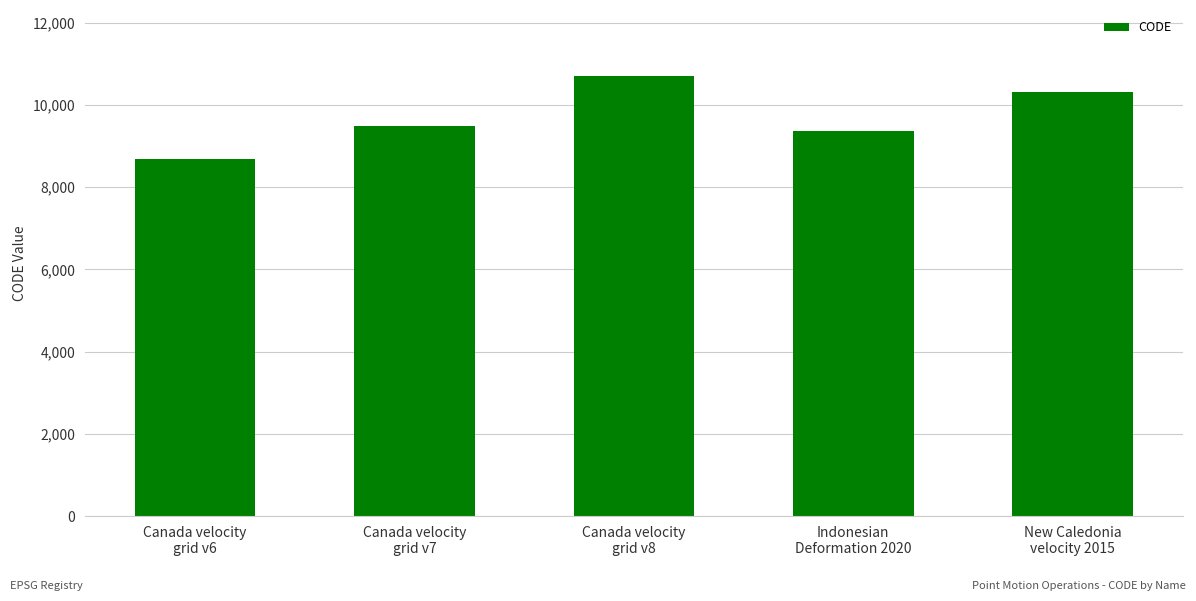

What is the difference between the second highest and minimum values?

1647